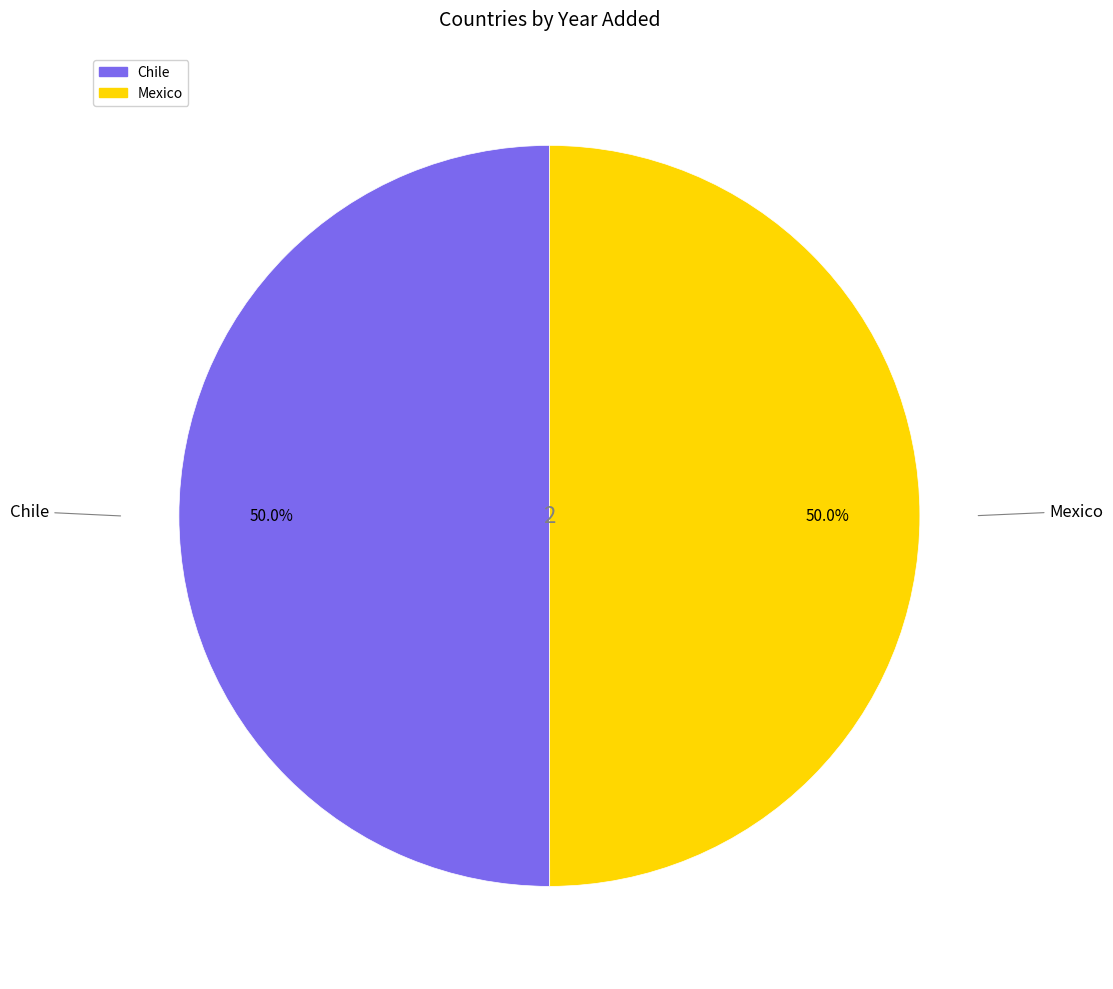

What percentage is the Mexico slice, to the nearest percent?

50%